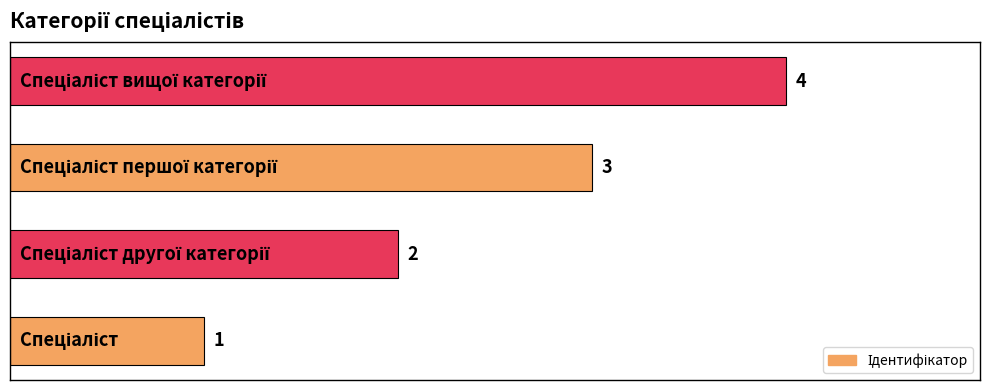

What is the sum of all values?

10